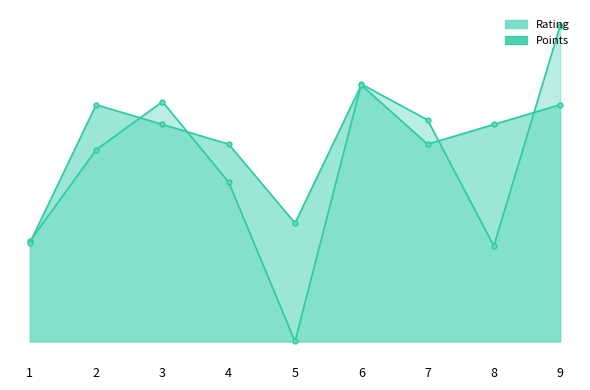

Does the chart have visible grid lines?

No